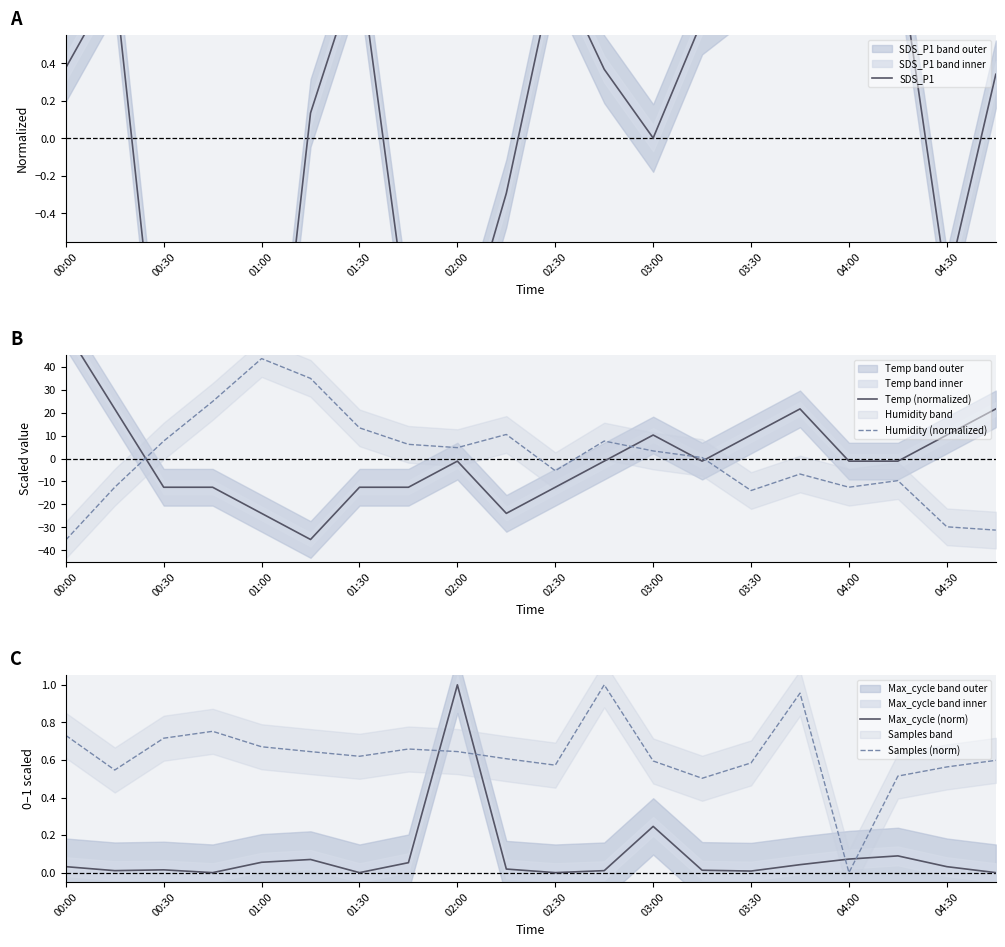

After their last crossing, which series has the higher values: Humidity (normalized) or SDS_P1?

SDS_P1